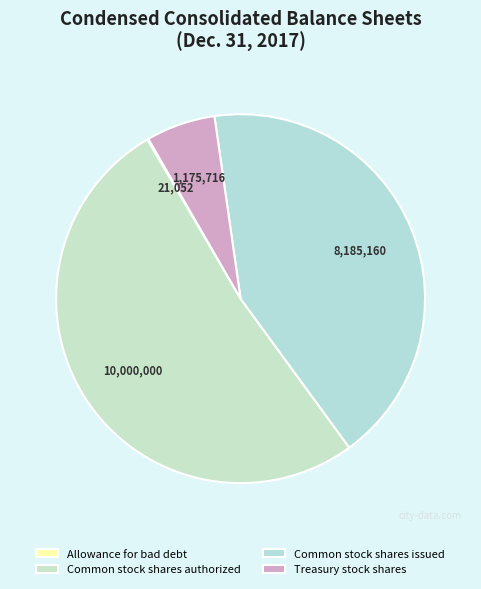

Between Treasury stock shares and Allowance for bad debt, which is larger?

Treasury stock shares